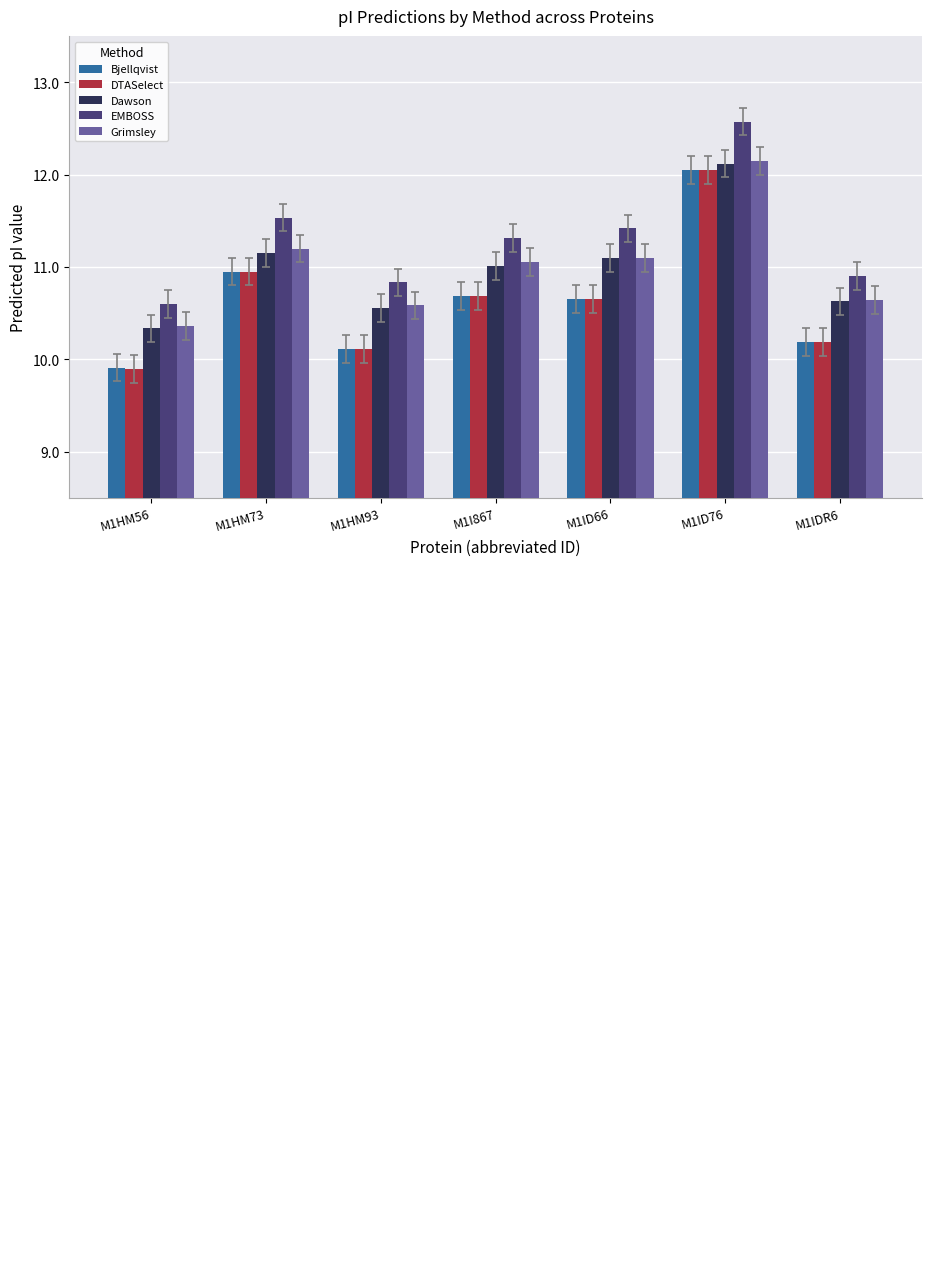

What is the minimum value for EMBOSS?

10.6